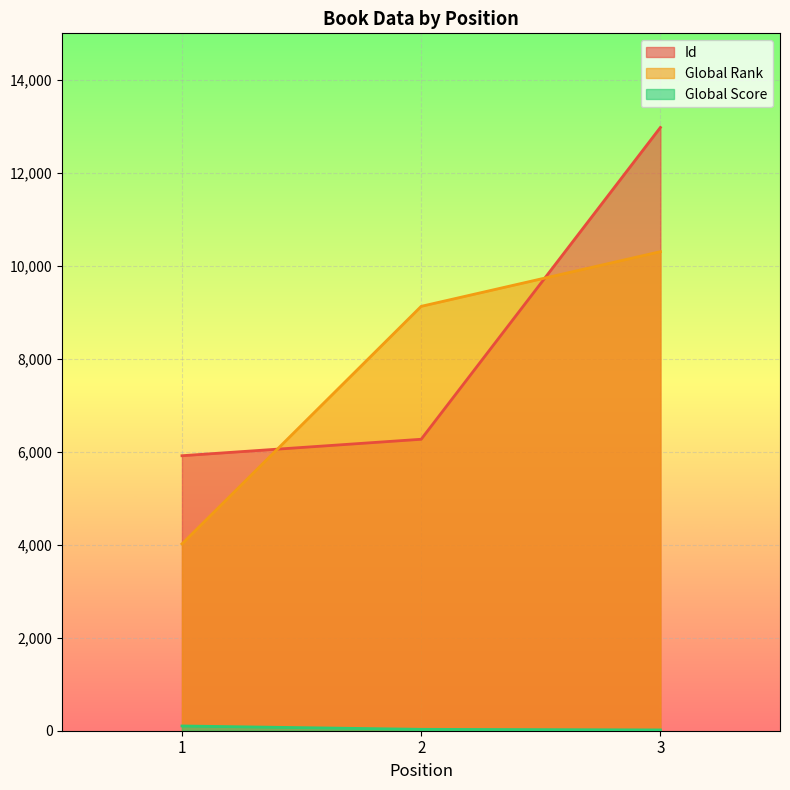

Reading left to right, list all the values displayed in this chart.

Id: 1=5915	2=6269	3=12976
Global Rank: 1=4018	2=9128	3=10304
Global Score: 1=102	2=30	3=17